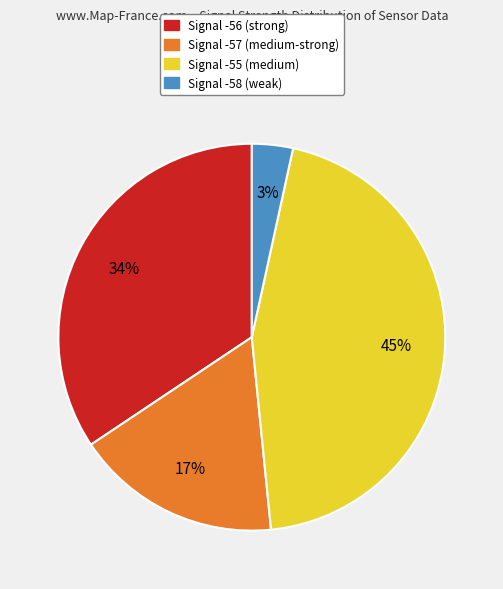

How many segments does this pie chart have?

4